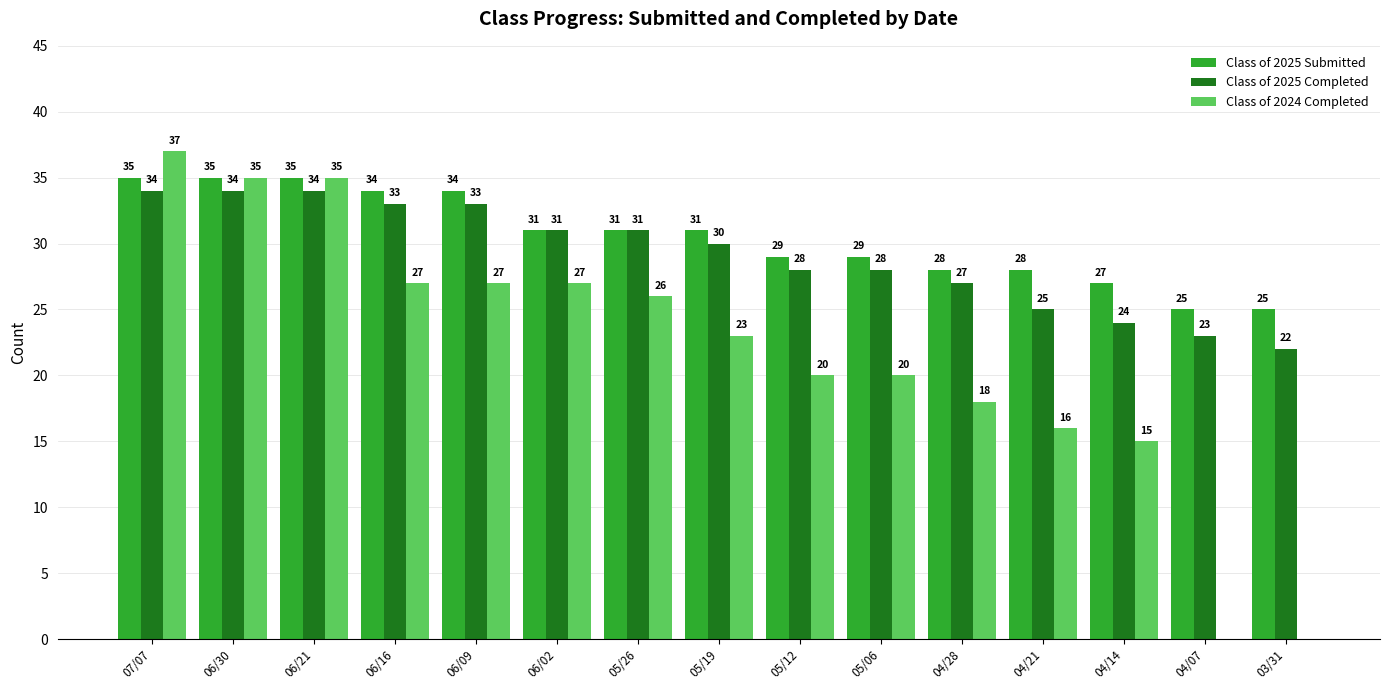

Where does the Class of 2024 Completed series first go above 23?

07/07